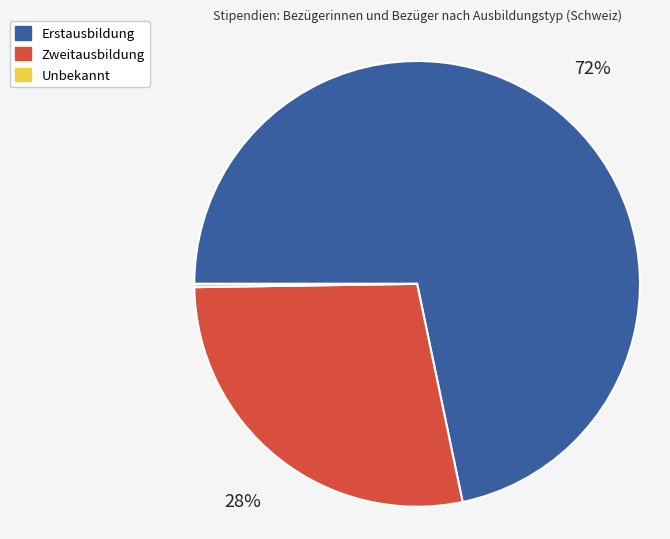

Approximately how many times larger is the value at Erstausbildung compared to Zweitausbildung?

2.6